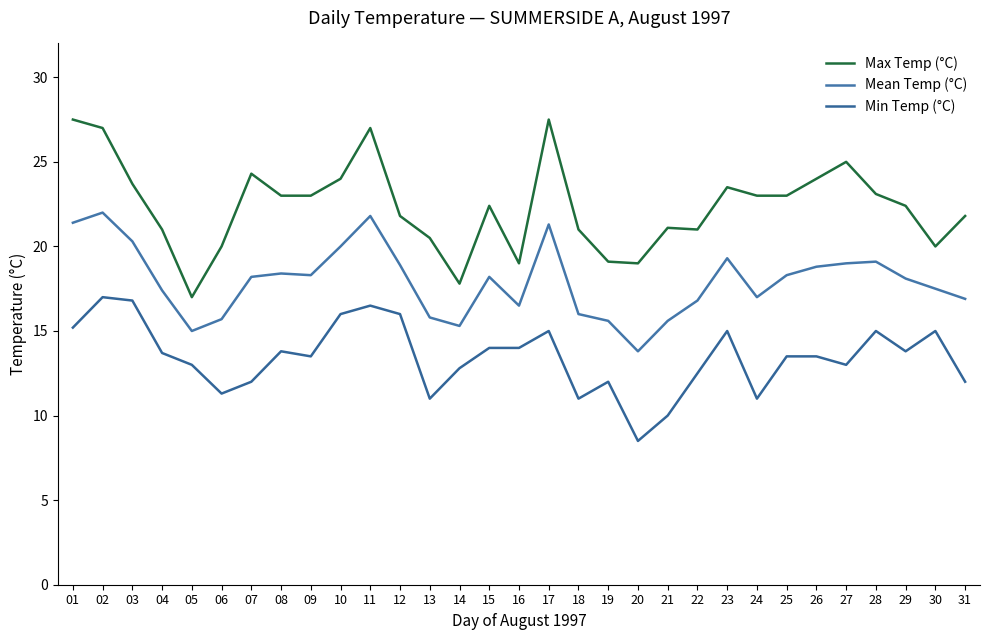

What is the greatest value displayed?

27.5